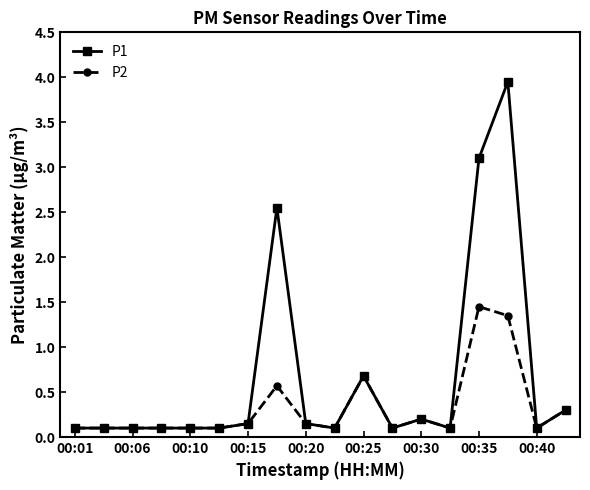

Which series has the largest total across all categories?

P1